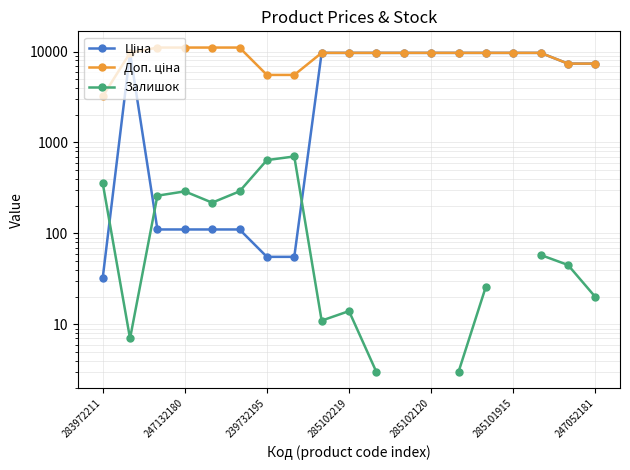

What is the difference between the Ціна values at 8 and 285102120?

9554.1